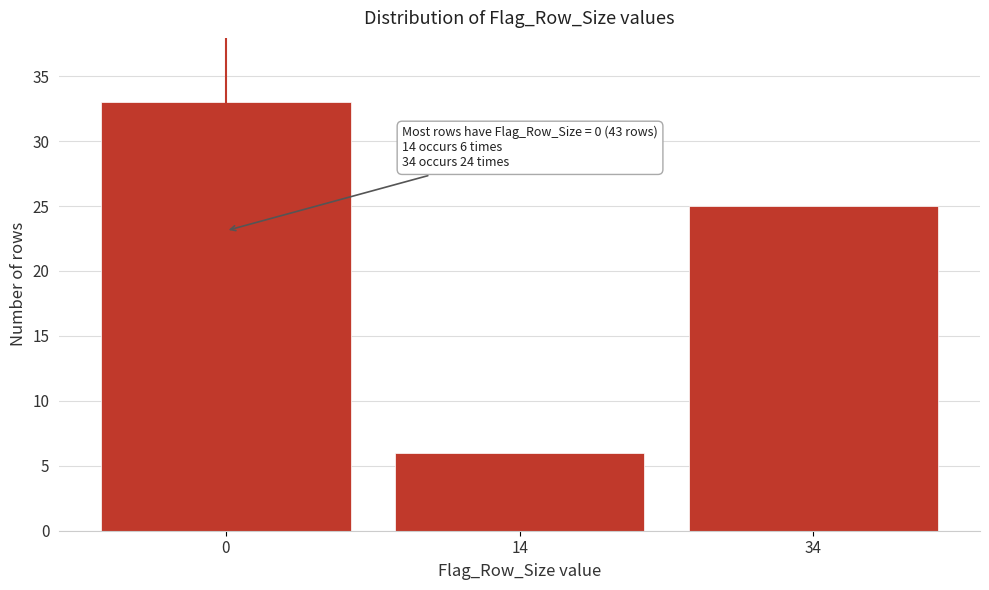

Reading right to left, what are all the values shown in this chart?

34=25	14=6	0=33